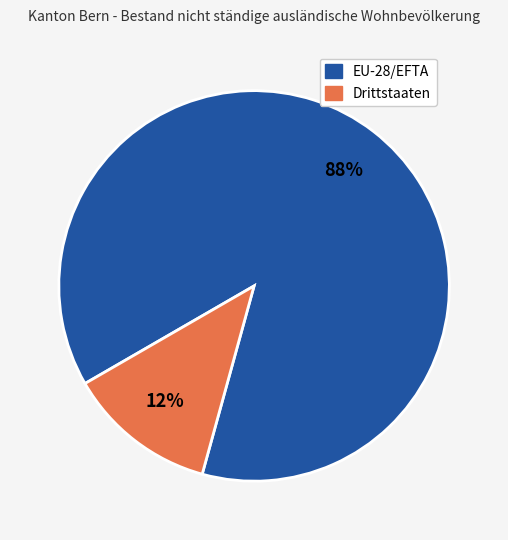

The Drittstaaten slice represents 12% of the pie. True or false?

True